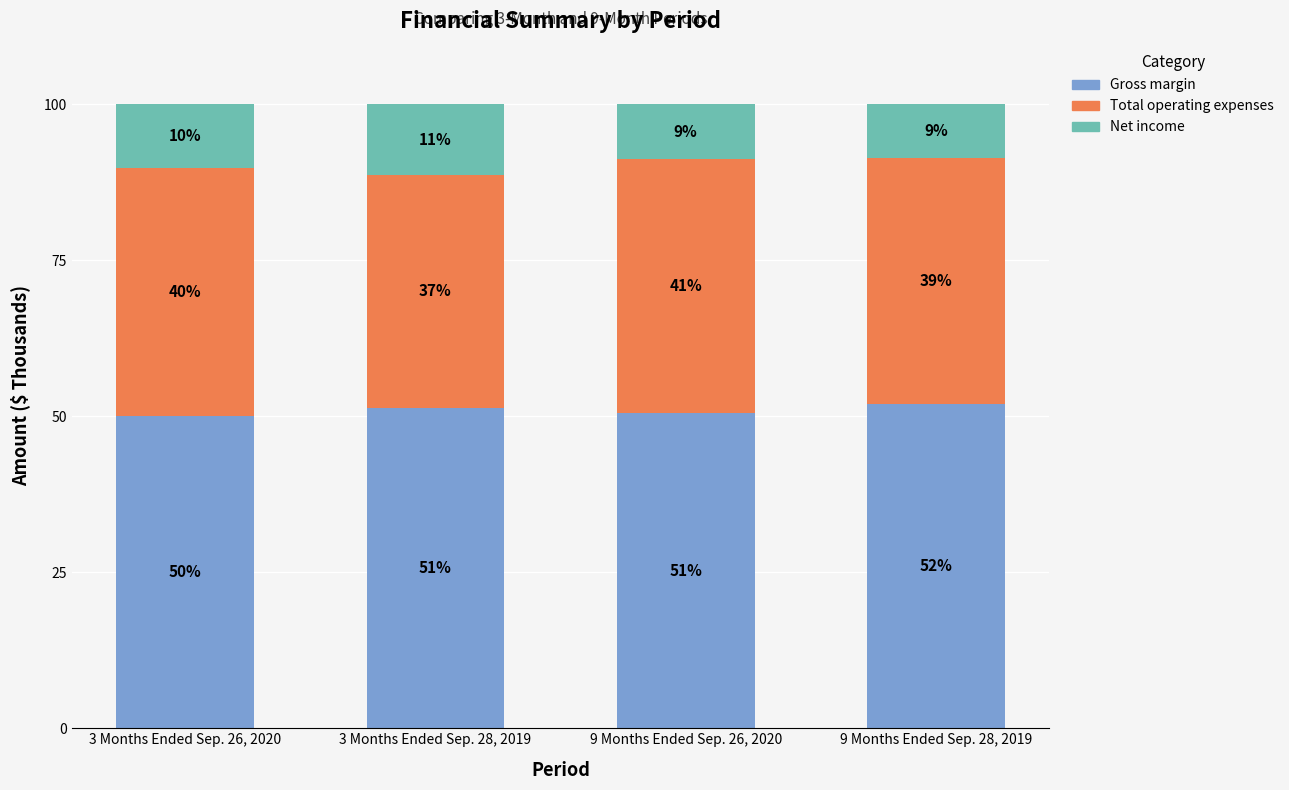

Does the chart contain stacked bars?

Yes